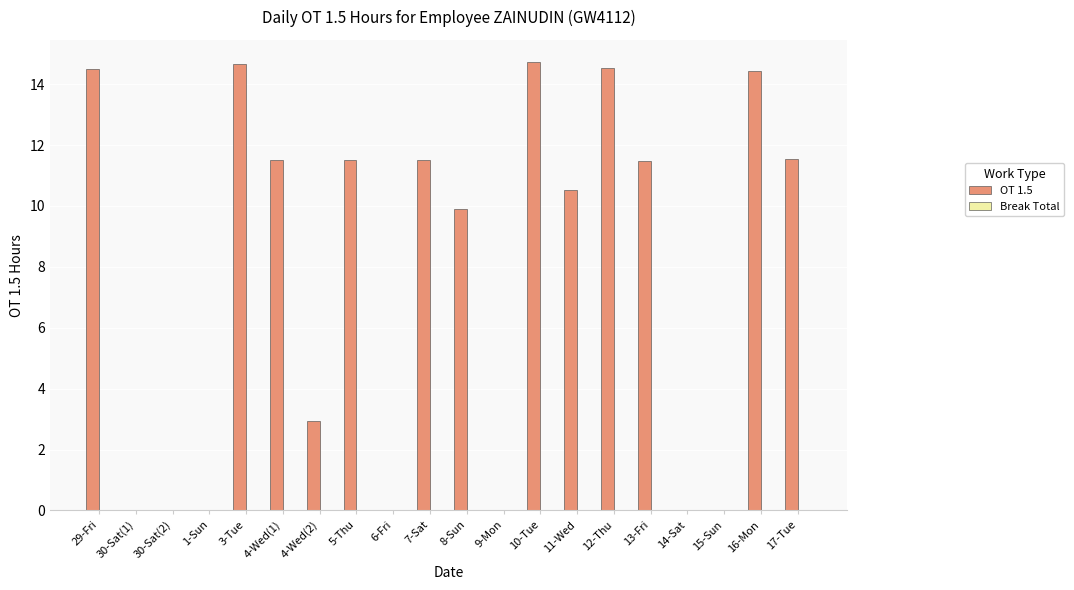

What is the greatest value displayed?

14.7